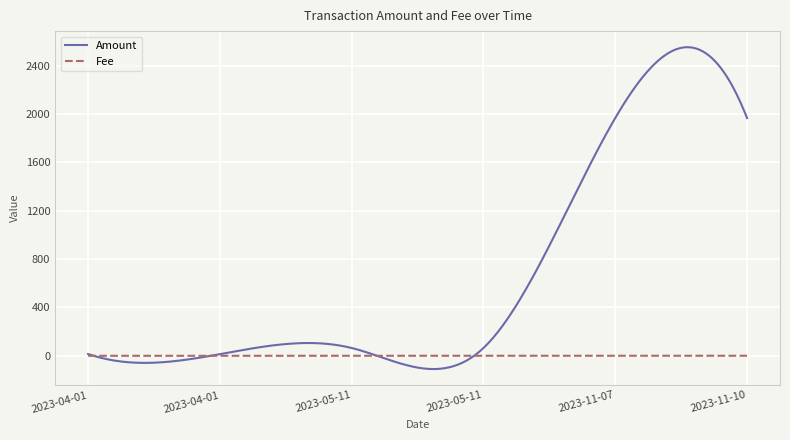

List the labels in order of Amount value, largest first.

2023-11-07, 2023-11-10, 2023-05-11, 2023-05-11, 2023-04-01, 2023-04-01